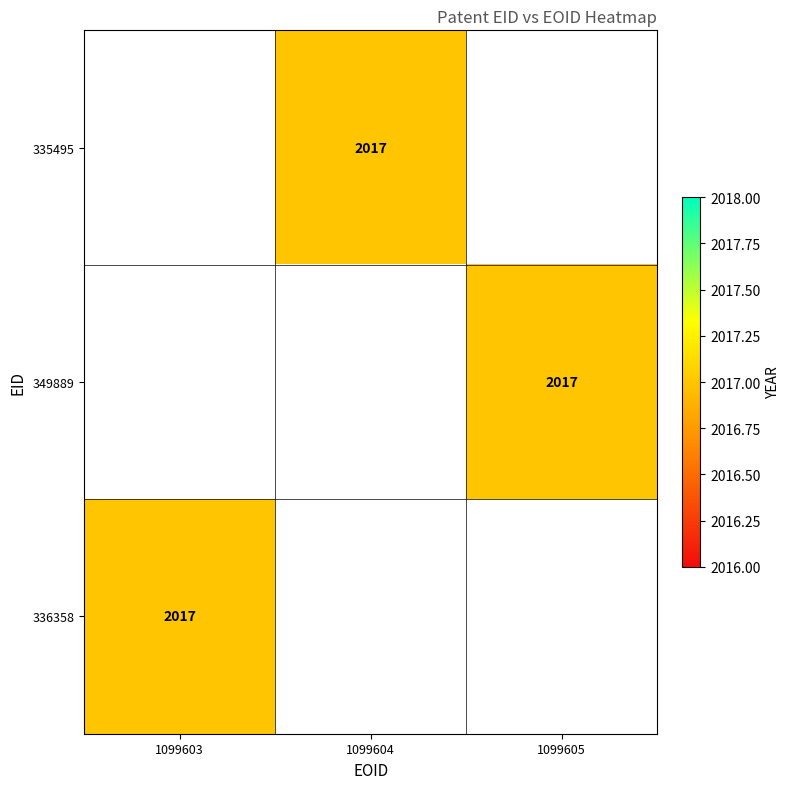

The 336358 series shows 2017.0 at 1099603. True or false?

True